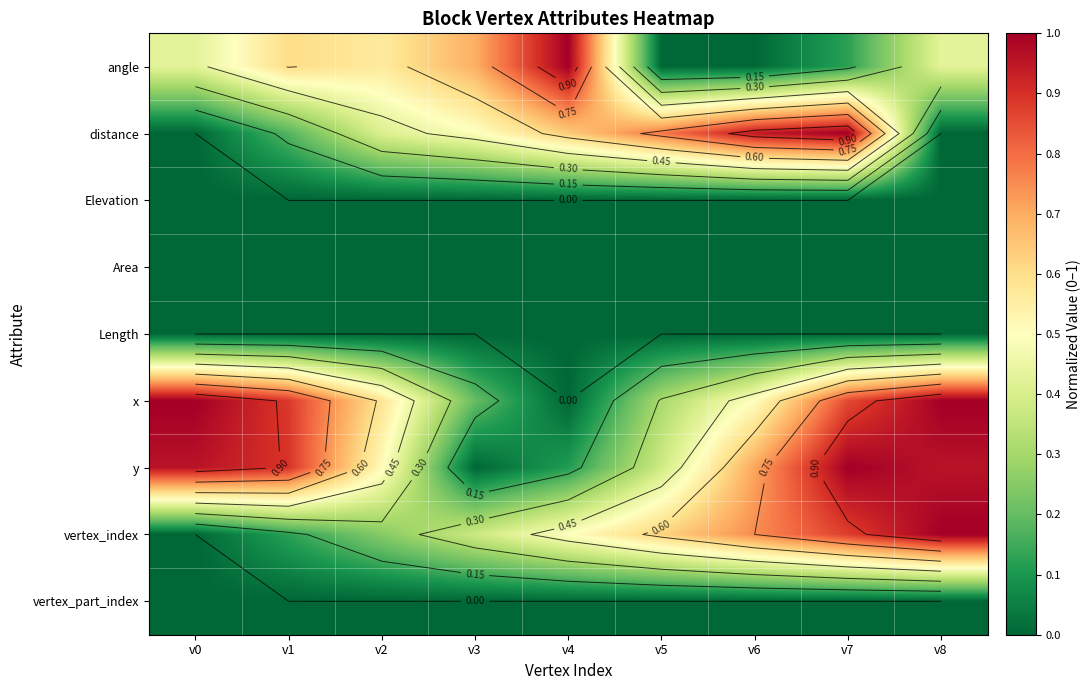

At how many categories does at least one series exceed 0?

9